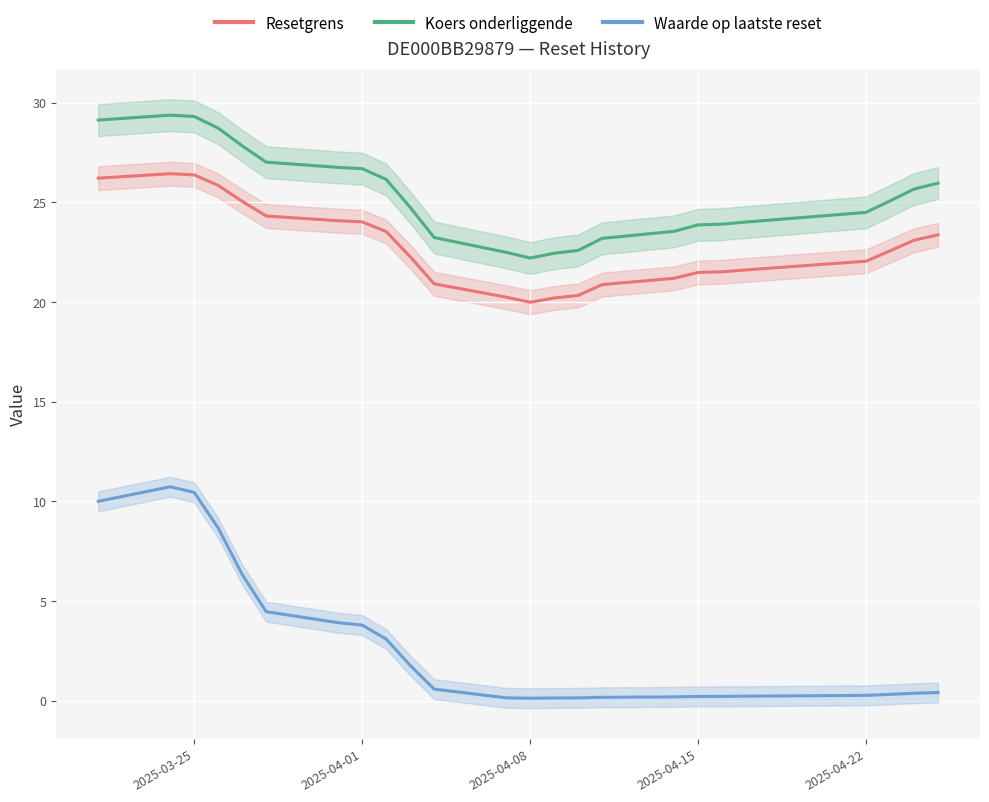

Is it true that Waarde op laatste reset equals 0.3 at 2025-04-22?

True